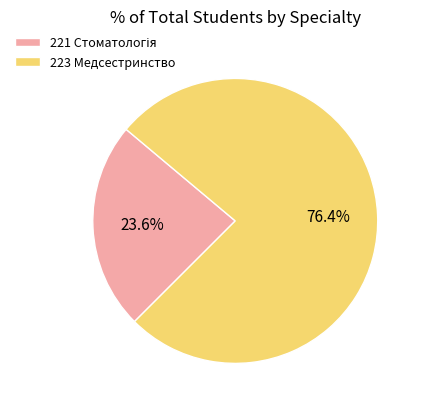

What is the majority slice?

223 Медсестринство